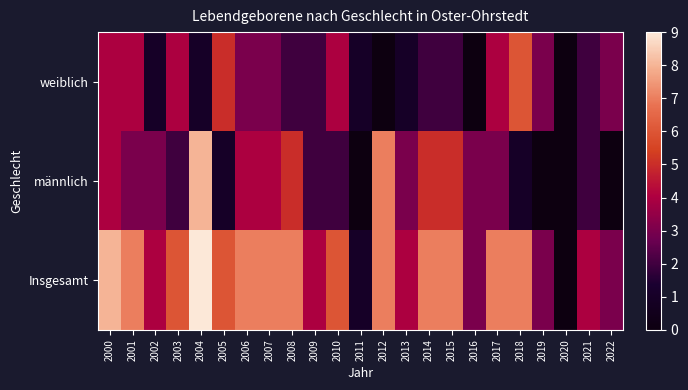

Reading left to right, list all the values displayed in this chart.

weiblich: 2000=4	2001=4	2002=1	2003=4	2004=1	2005=5	2006=3	2007=3	2008=2	2009=2	2010=4	2011=1	2012=0	2013=1	2014=2	2015=2	2016=0	2017=4	2018=6	2019=3	2020=0	2021=2	2022=3
männlich: 2000=4	2001=3	2002=3	2003=2	2004=8	2005=1	2006=4	2007=4	2008=5	2009=2	2010=2	2011=0	2012=7	2013=3	2014=5	2015=5	2016=3	2017=3	2018=1	2019=0	2020=0	2021=2	2022=0
Insgesamt: 2000=8	2001=7	2002=4	2003=6	2004=9	2005=6	2006=7	2007=7	2008=7	2009=4	2010=6	2011=1	2012=7	2013=4	2014=7	2015=7	2016=3	2017=7	2018=7	2019=3	2020=0	2021=4	2022=3